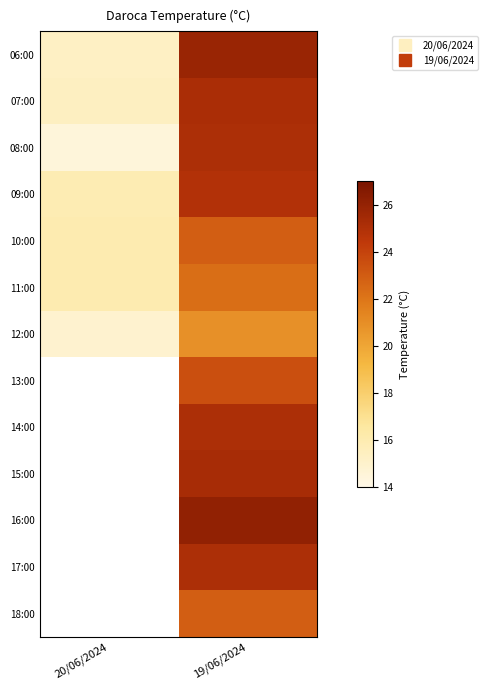

The value of 16:00 at 19/06/2024 is 26.1. True or false?

True